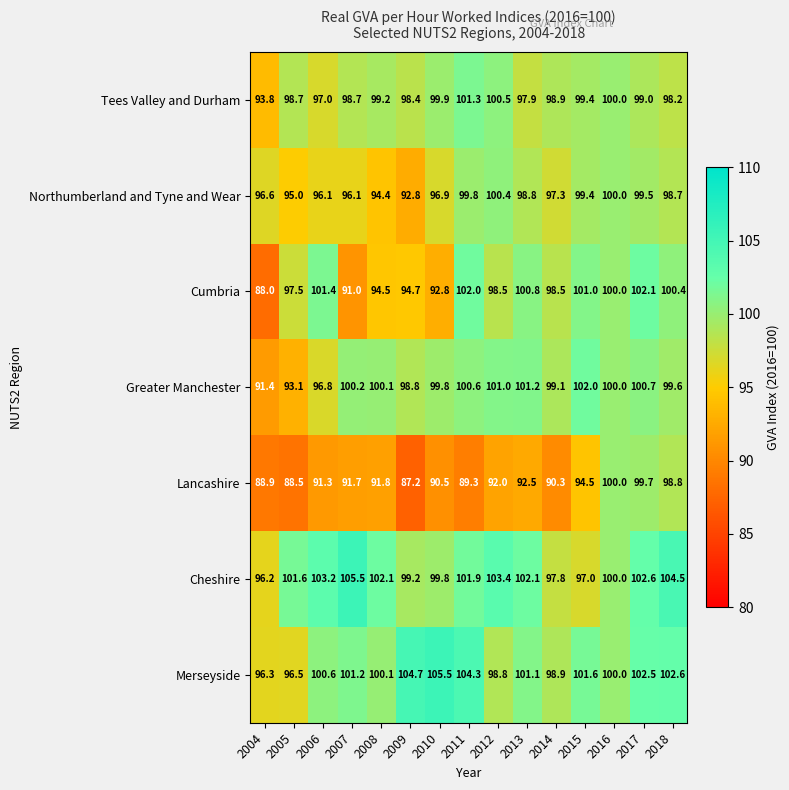

Rank the categories by Greater Manchester value from lowest to highest.

2004, 2005, 2006, 2009, 2014, 2018, 2010, 2016, 2008, 2007, 2011, 2017, 2012, 2013, 2015